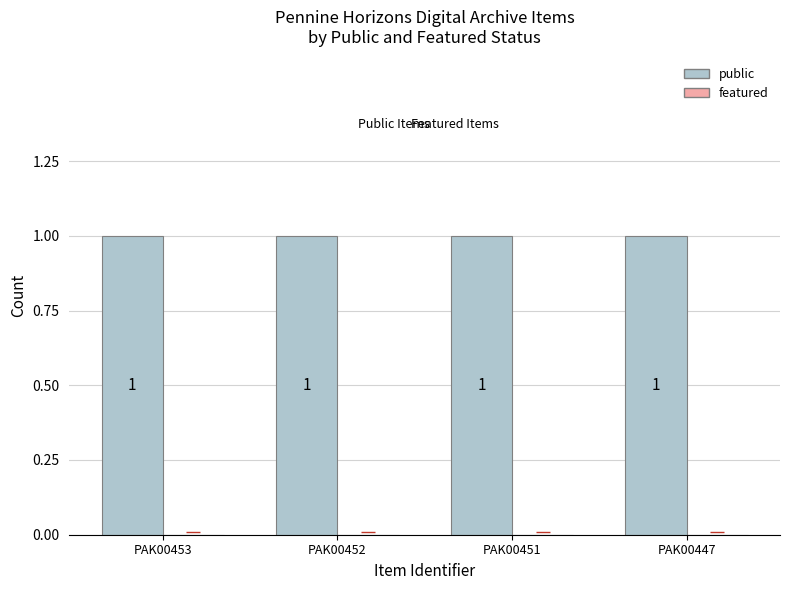

What is the difference between the highest and lowest values at PAK00453?

1